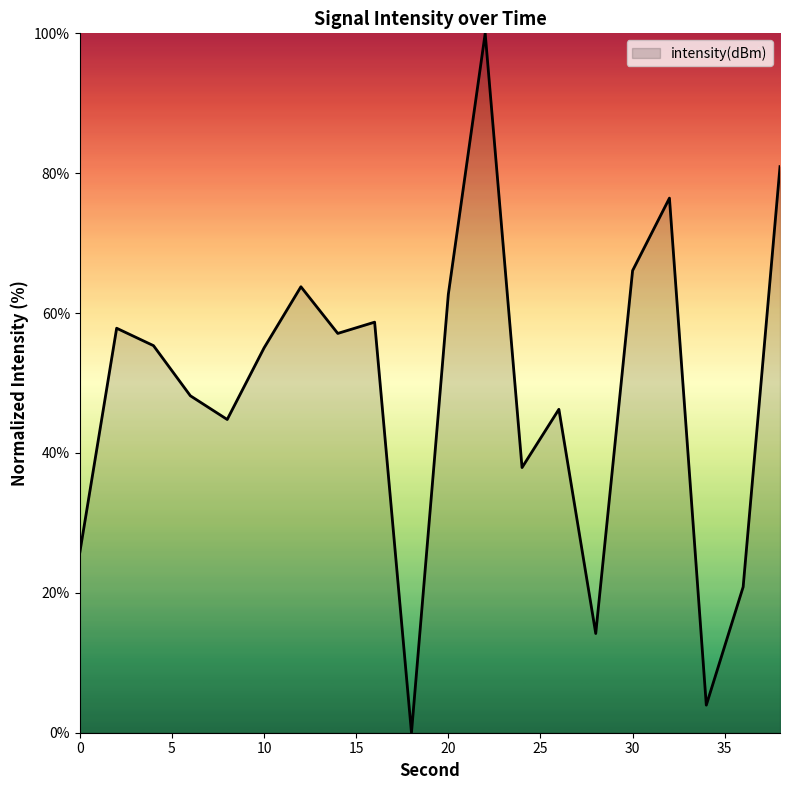

What is the difference between the maximum and minimum values?

100.0